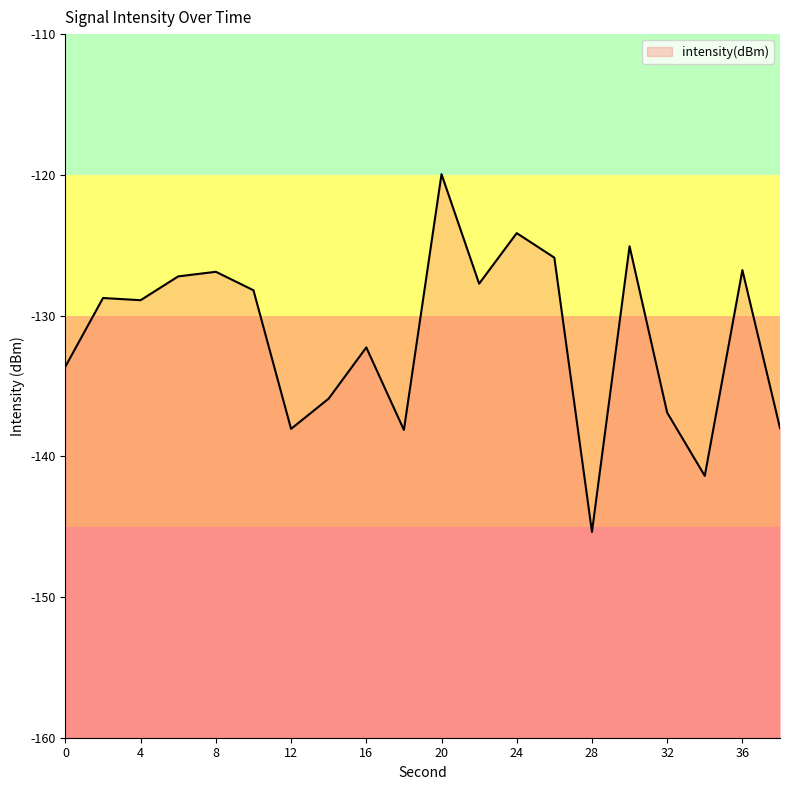

How many interior local peaks (higher than both neighbors) does the data have?

7